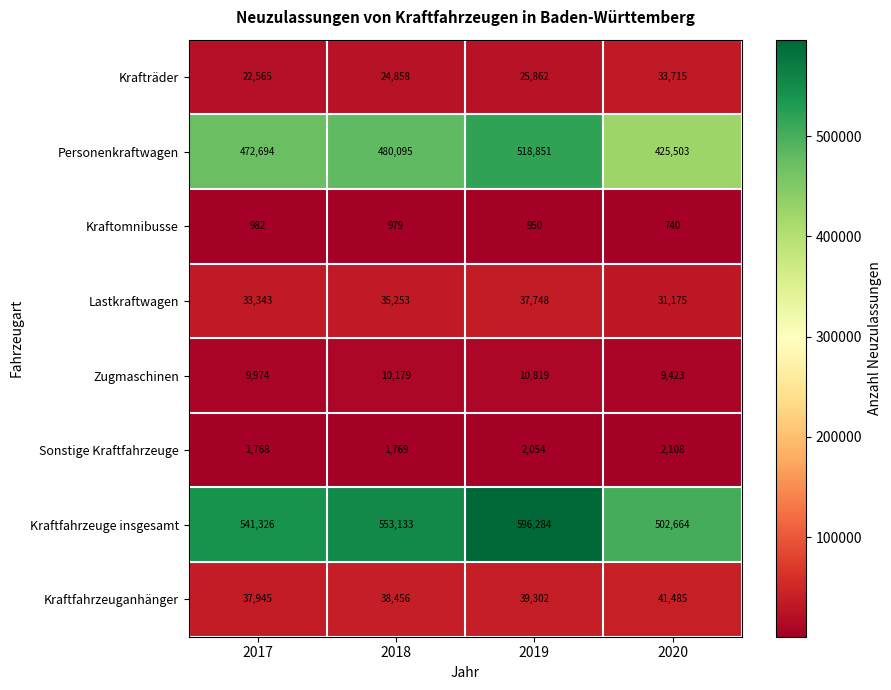

Rank the series by their maximum value, from highest to lowest.

Kraftfahrzeuge insgesamt, Personenkraftwagen, Kraftfahrzeuganhänger, Lastkraftwagen, Krafträder, Zugmaschinen, Sonstige Kraftfahrzeuge, Kraftomnibusse